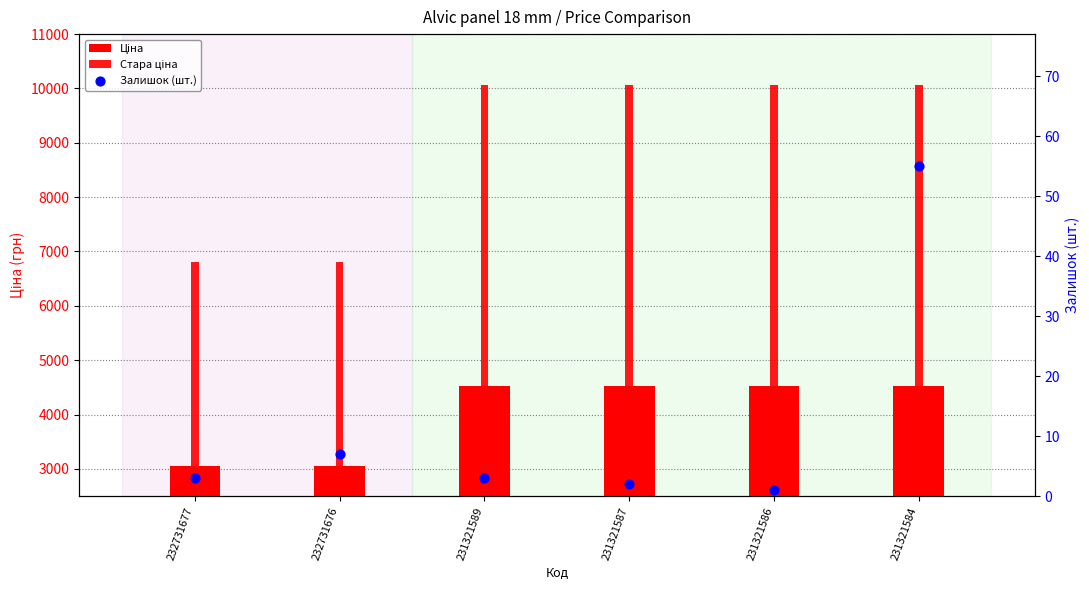

At how many categories does at least one series exceed 5265?

6